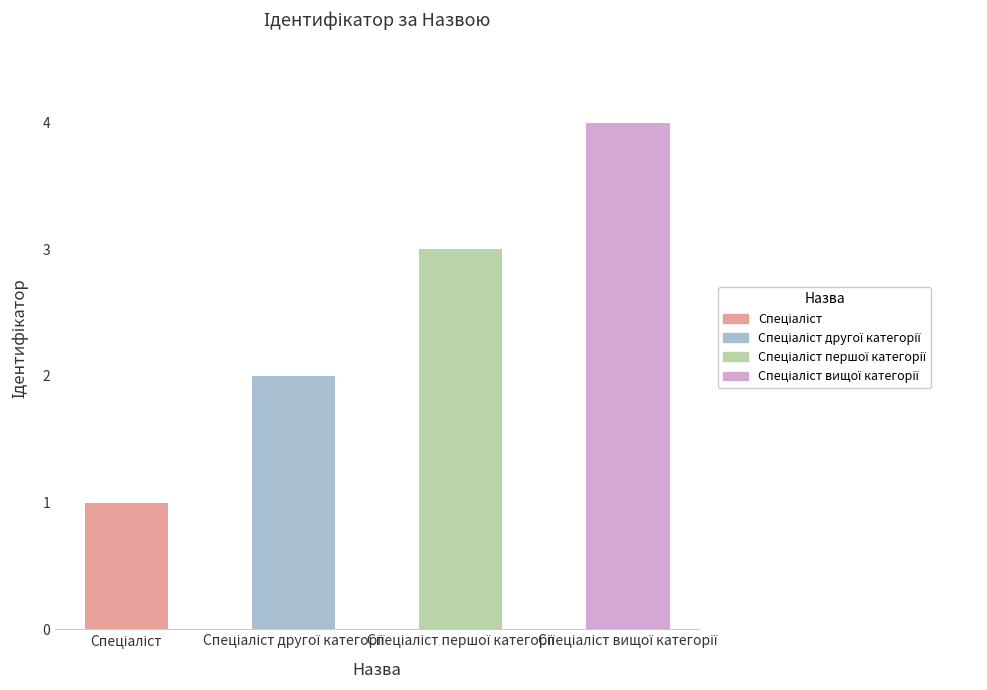

How many bars are there in total?

4